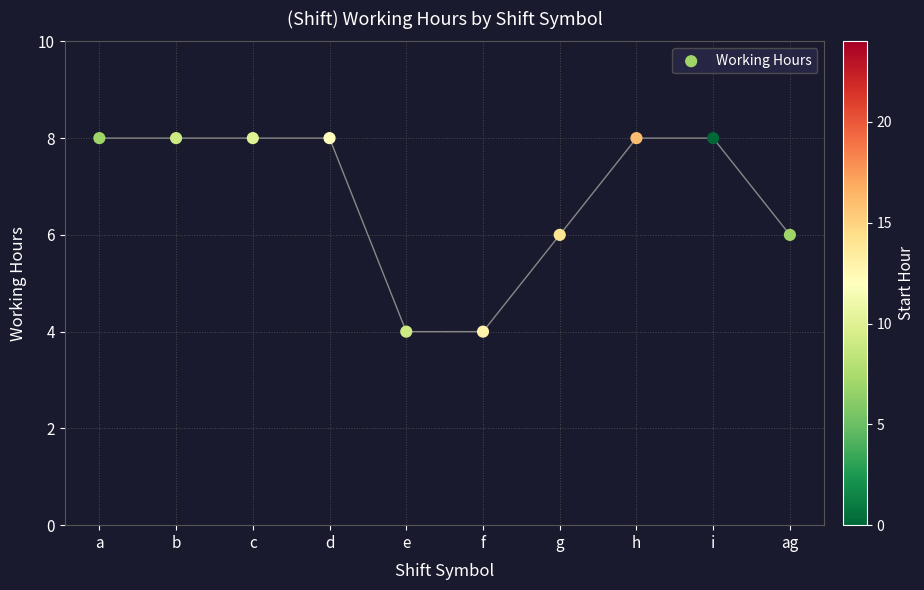

What is the average Y value?

6.8